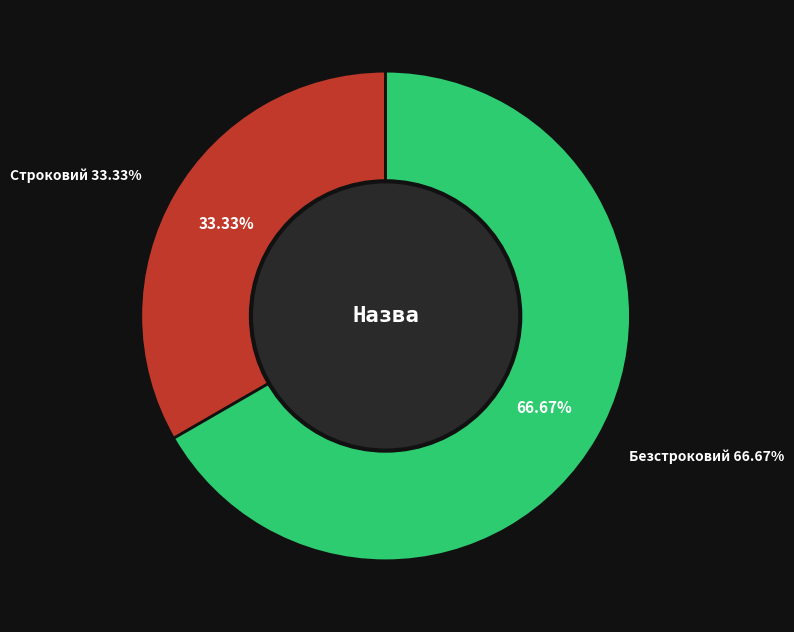

Which slice represents more than half of the pie?

Безстроковий